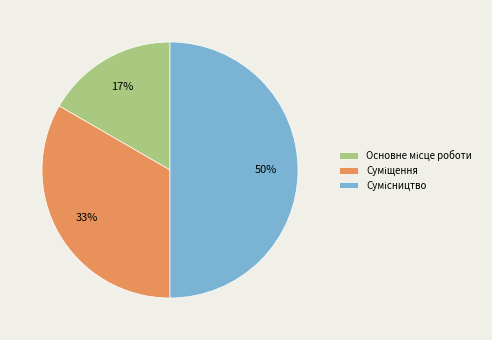

To the nearest percent, what is the difference between the largest and smallest slice percentages?

33%